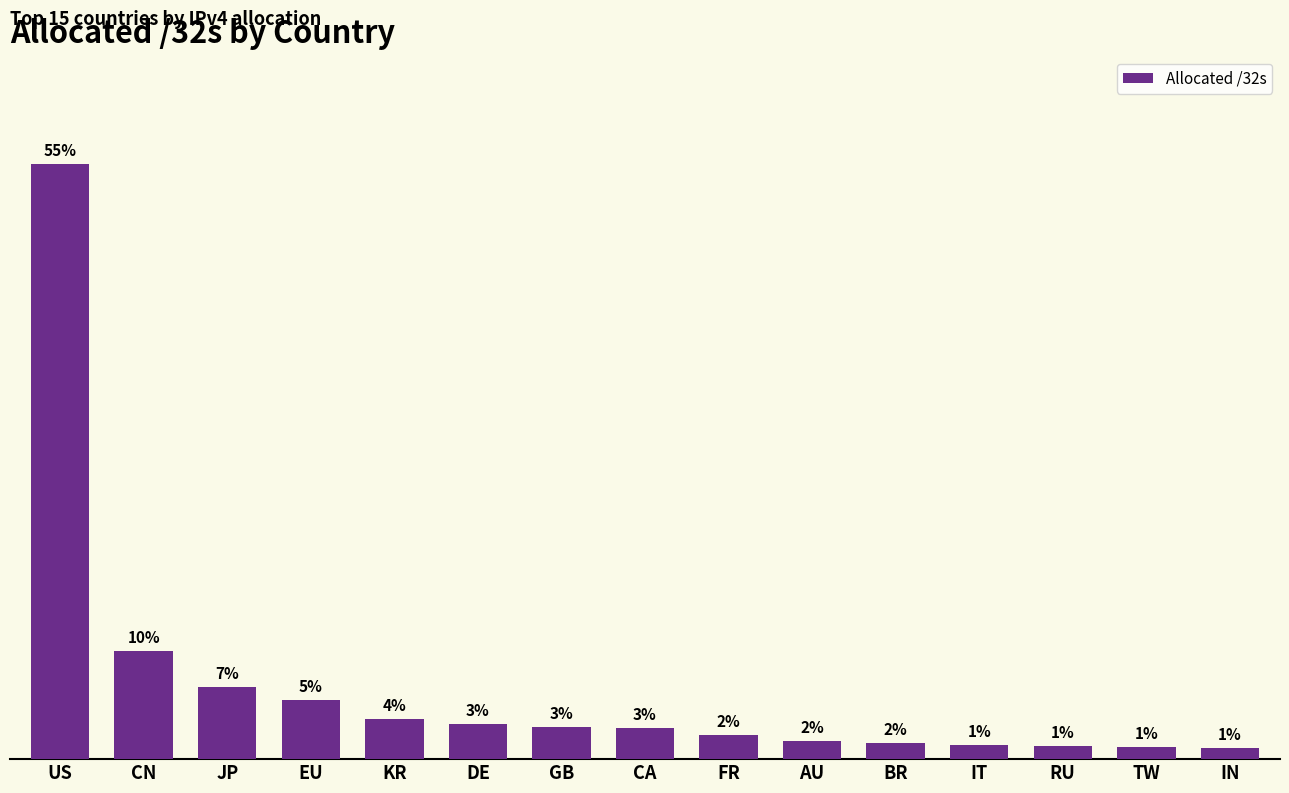

Where does the data first go above 79537408?

US